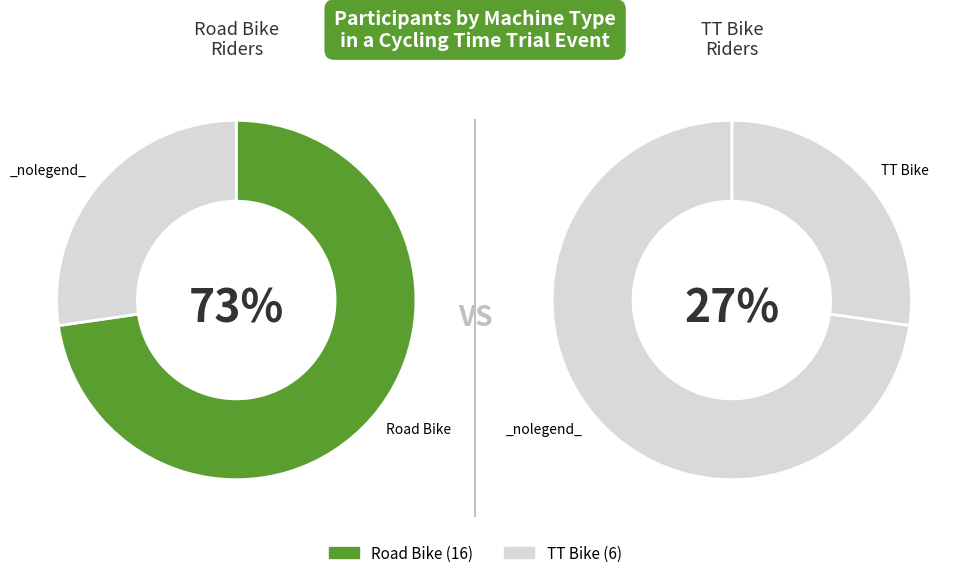

True or false: TT Bike accounts for 37% of the total.

False